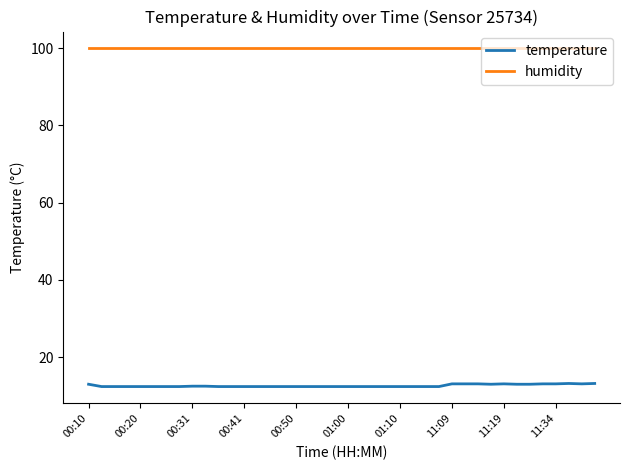

How many series are shown in this chart?

2